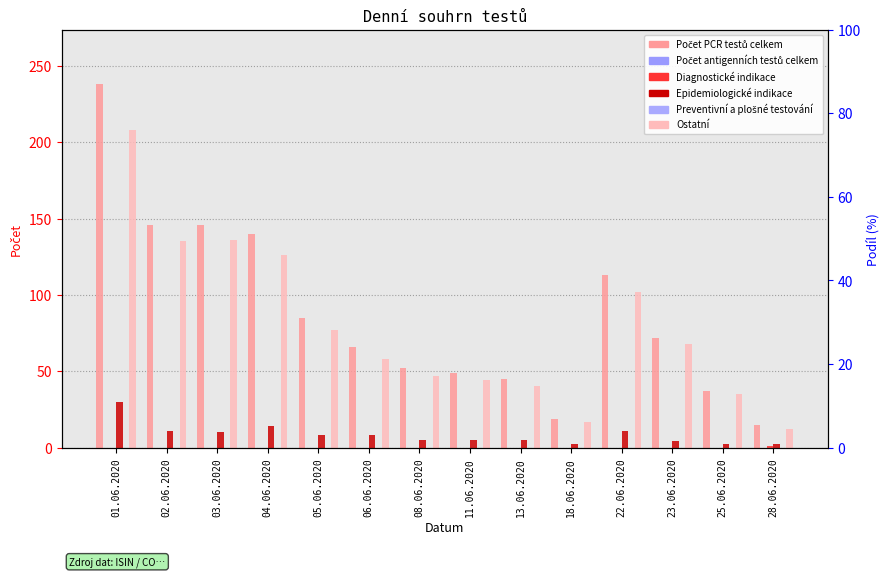

The Diagnostické indikace series shows 0 at 03.06.2020. True or false?

True